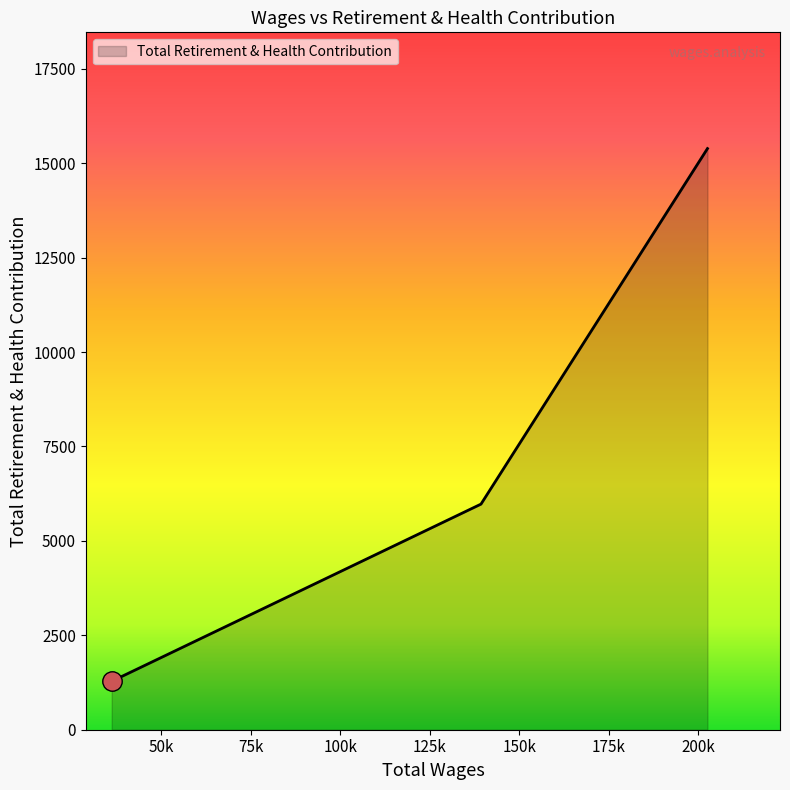

How many lines are shown in the chart?

1